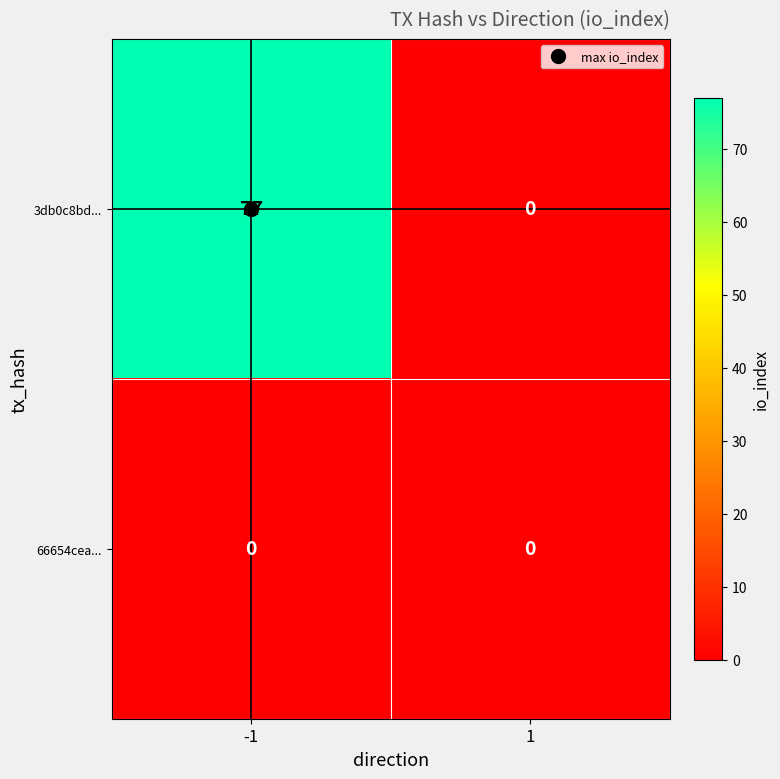

What is the highest value of the 3db0c8bd... series?

77